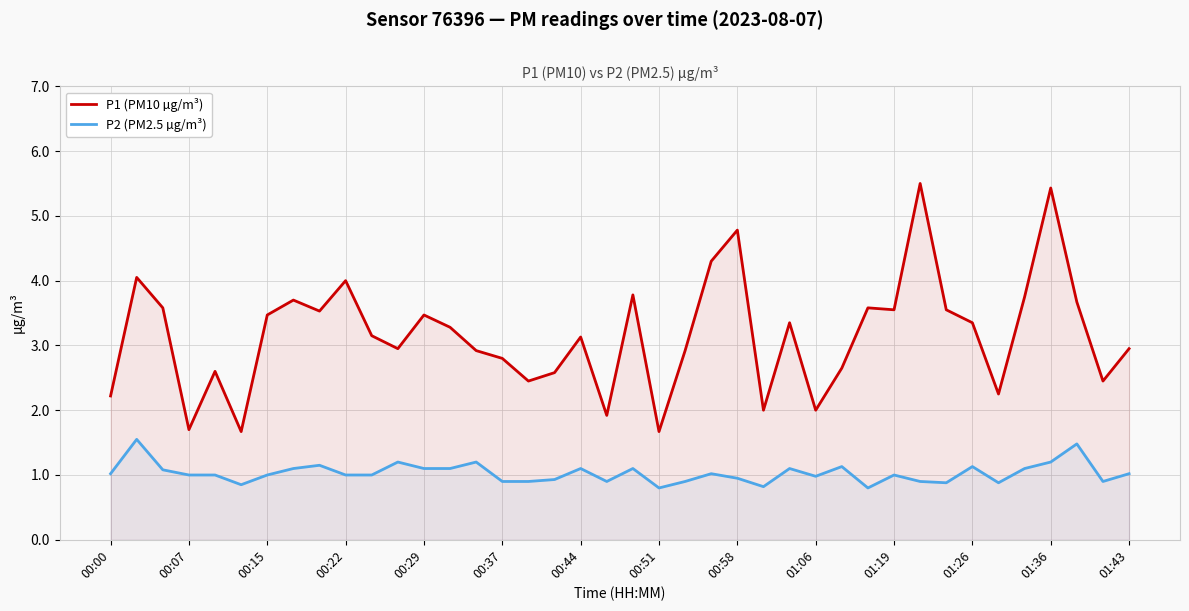

Which series has the largest total across all categories?

P1 (PM10 µg/m³)